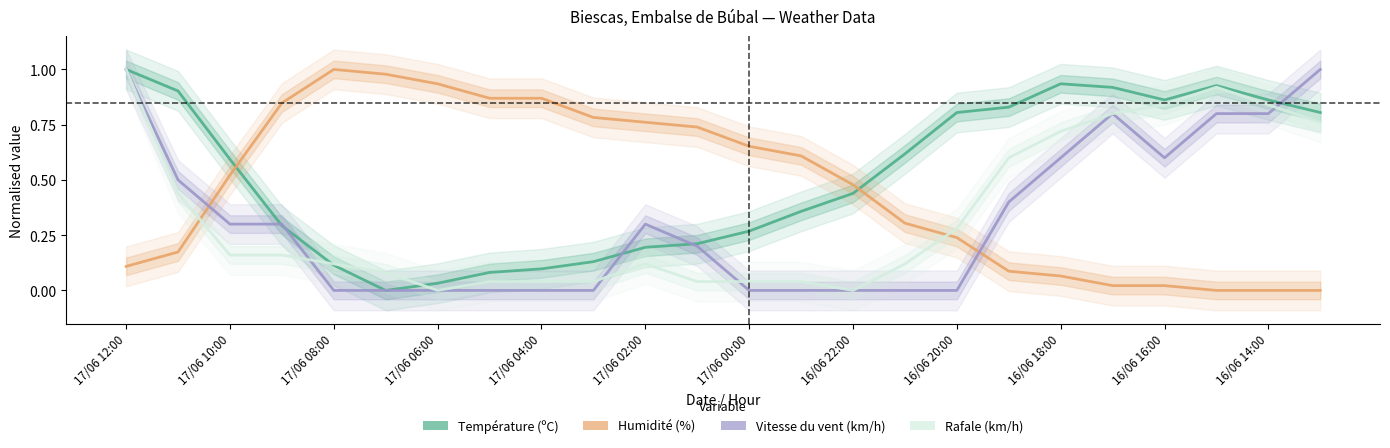

List the series in order of their peak value, highest first.

Température (ºC), Humidité (%), Vitesse du vent (km/h), Rafale (km/h)